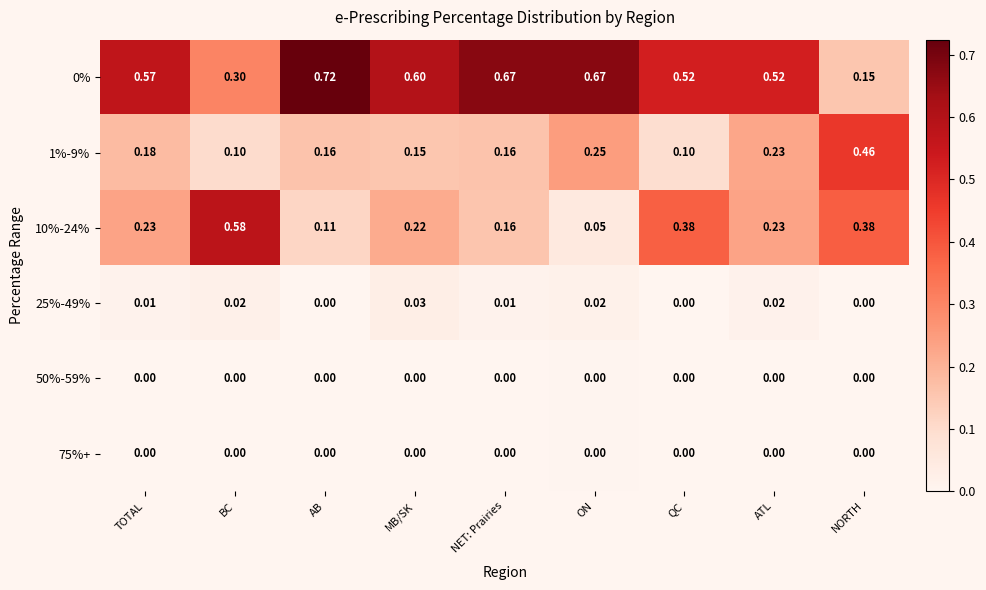

At which label is 0% closest to 0?

NORTH